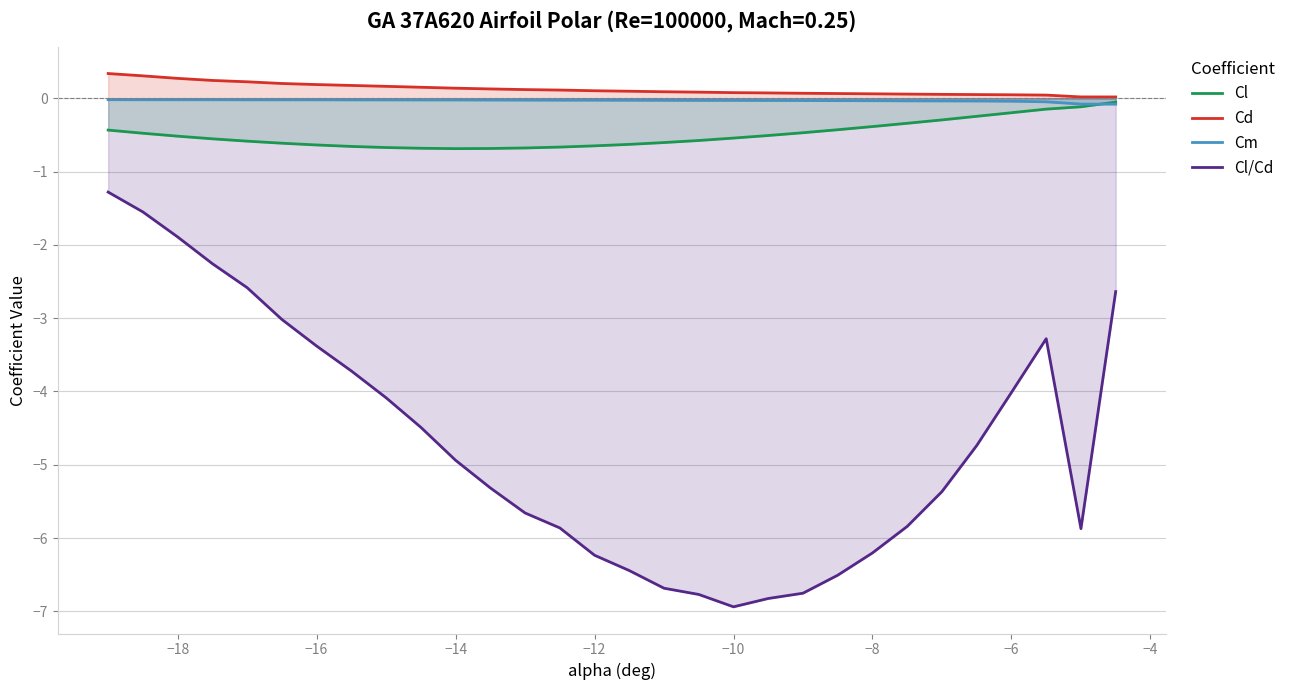

What is the smallest value displayed?

-6.9